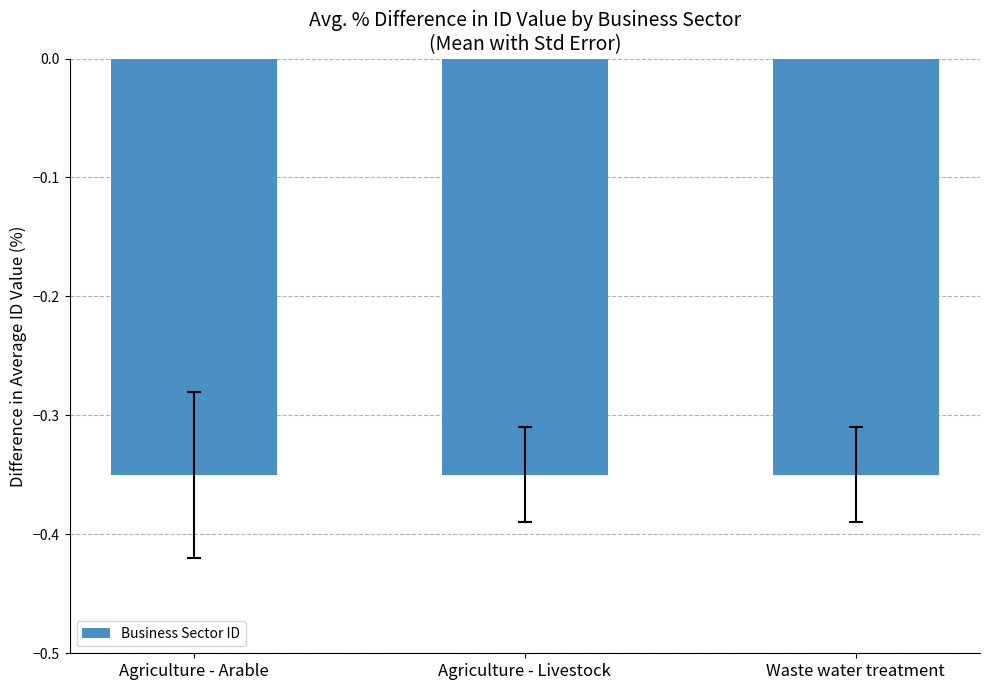

True or false: the data shows -0.5 at Agriculture - Arable.

False